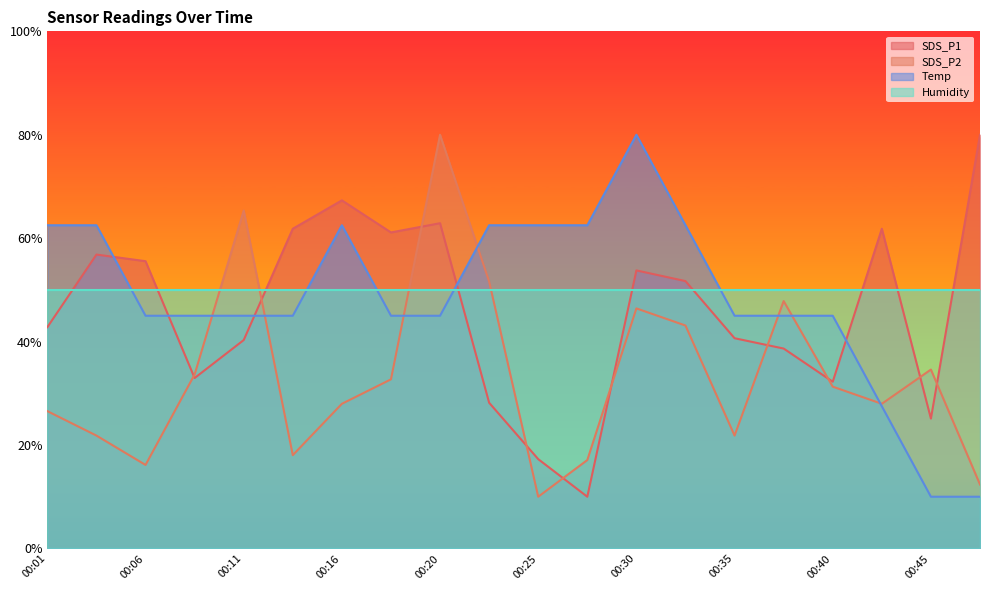

How many times do SDS_P1 and Temp cross each other?

5